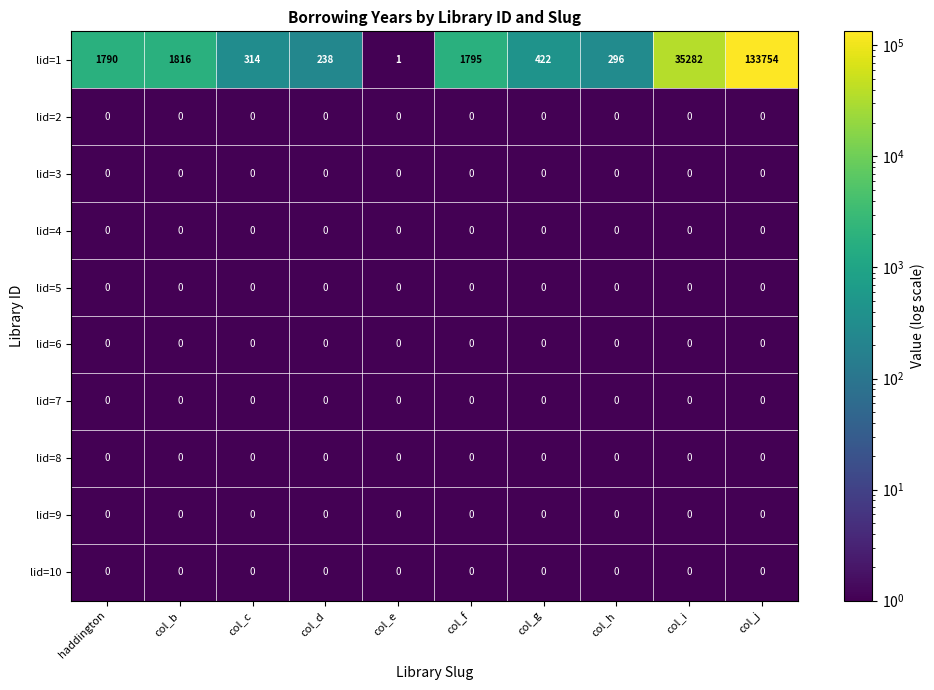

Which series changed the most between col_e and col_i?

lid=1